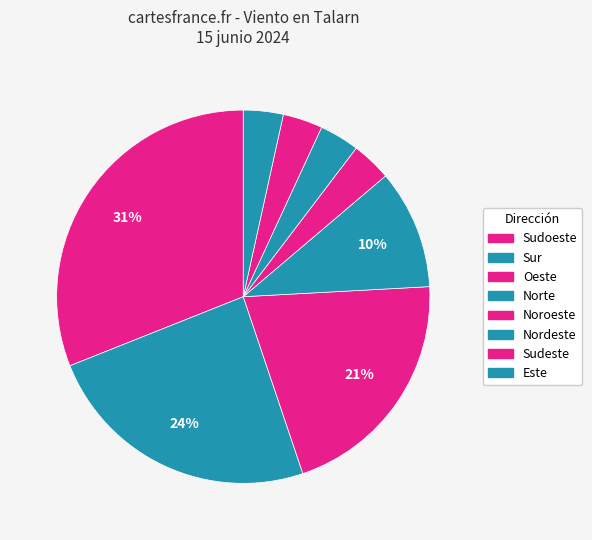

To the nearest percent, what is the difference between the largest and smallest slice percentages?

28%